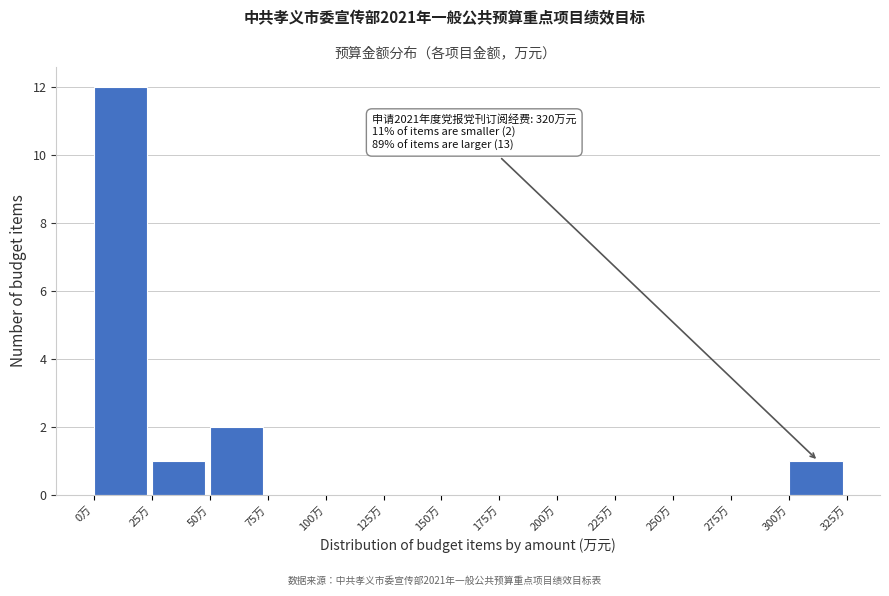

Which range on the x-axis has the tallest bar?

0 to 25